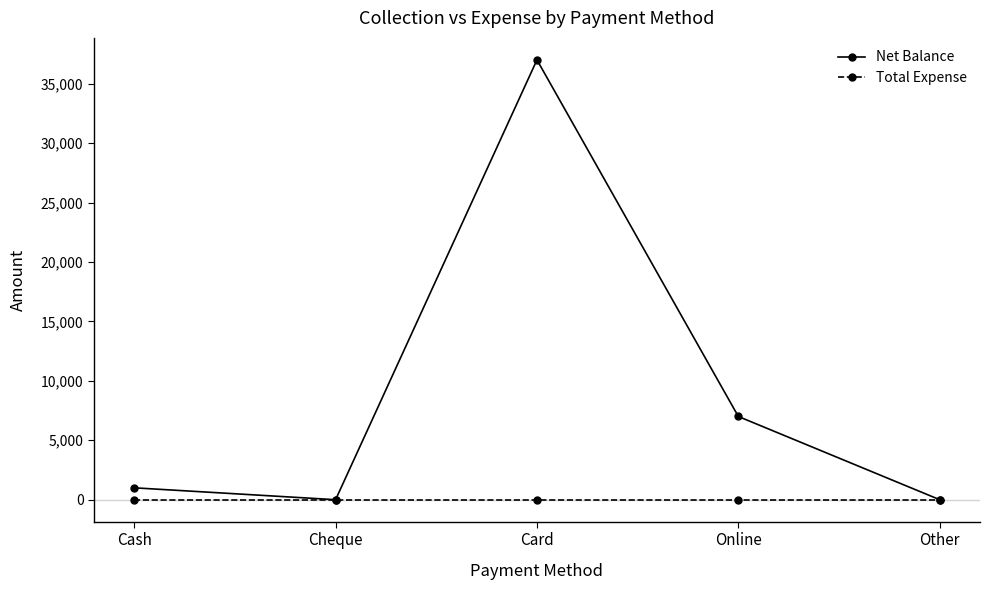

How many lines are shown in the chart?

2